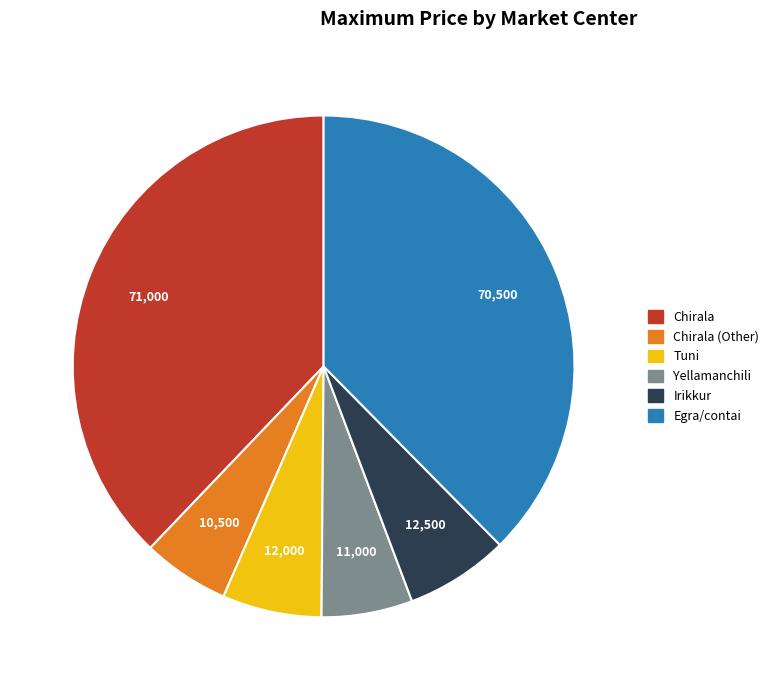

Is there a majority slice in this chart?

No